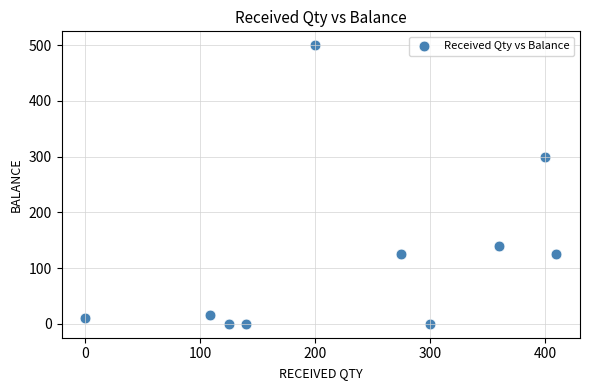

What Y value in the scatter plot is closest to 250?

300